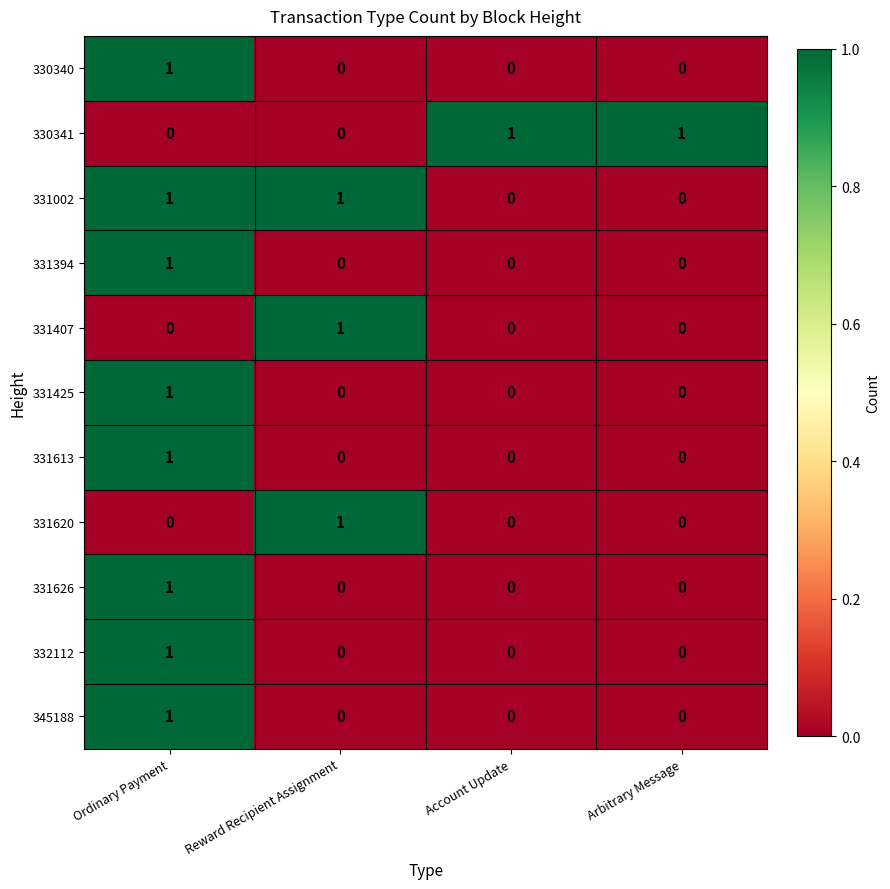

Count the 331425 values in the range 0 to 1.

4